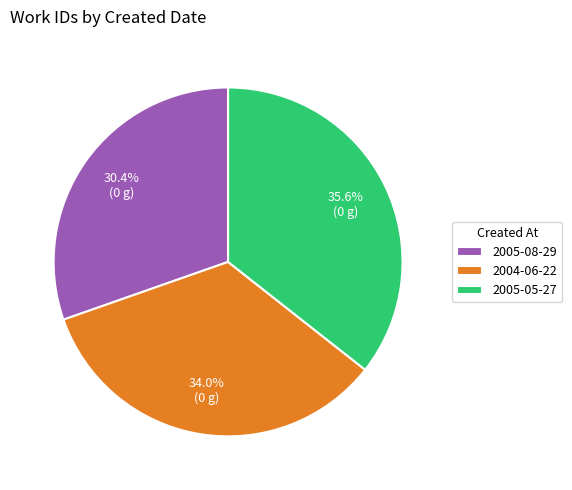

How many slices are in this pie chart?

3